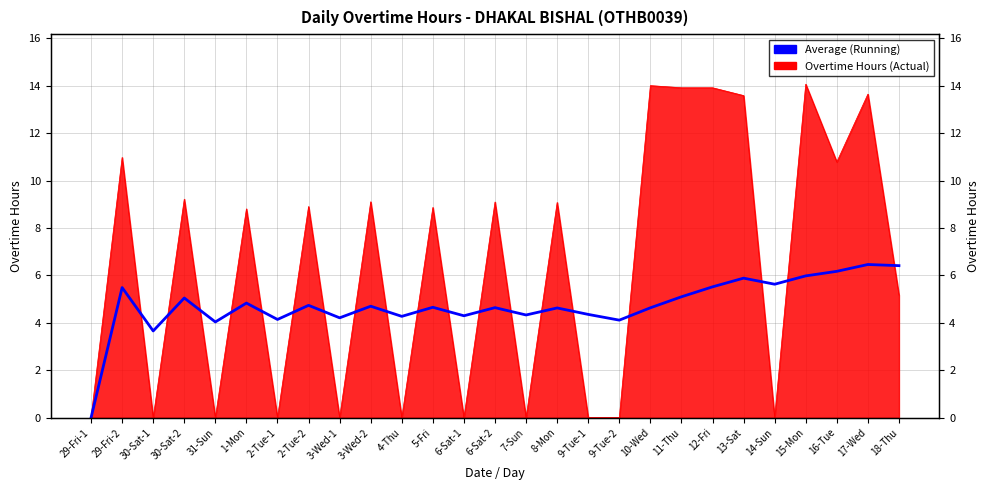

Is it true that the value at 8-Mon is 8.0?

False